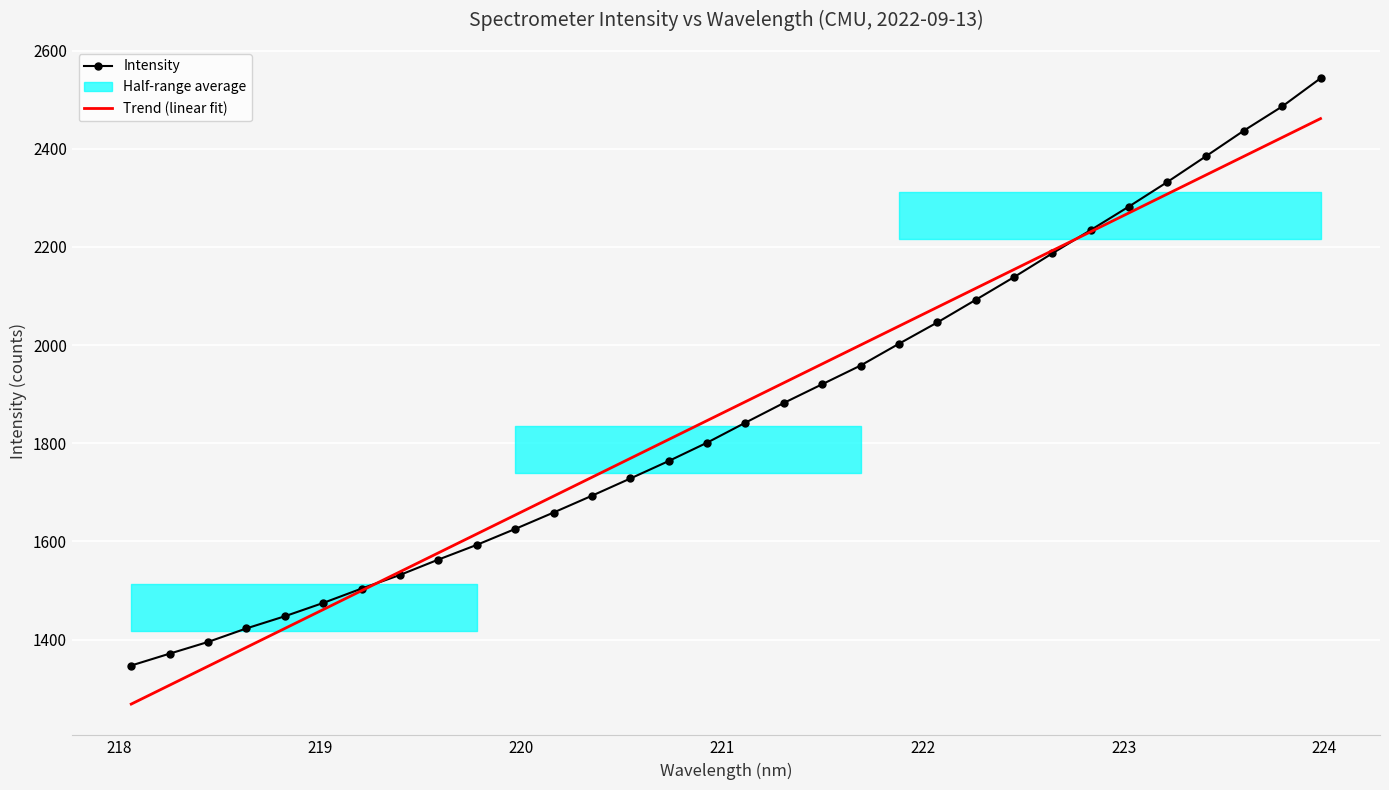

What is the average value of the Intensity series?

1865.4